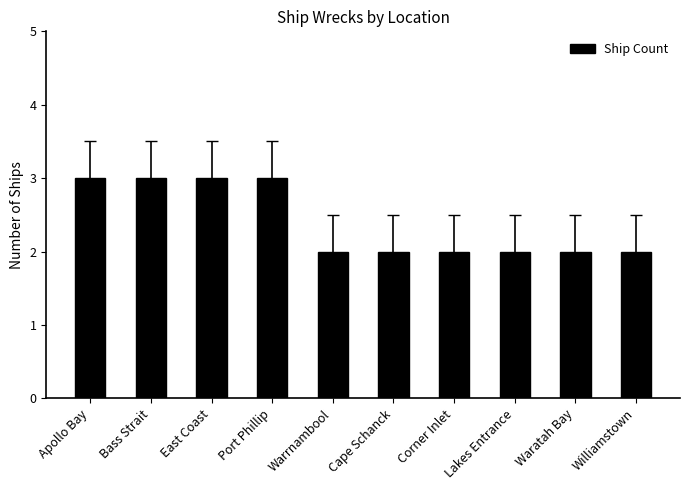

Count the number of data series in this chart.

1